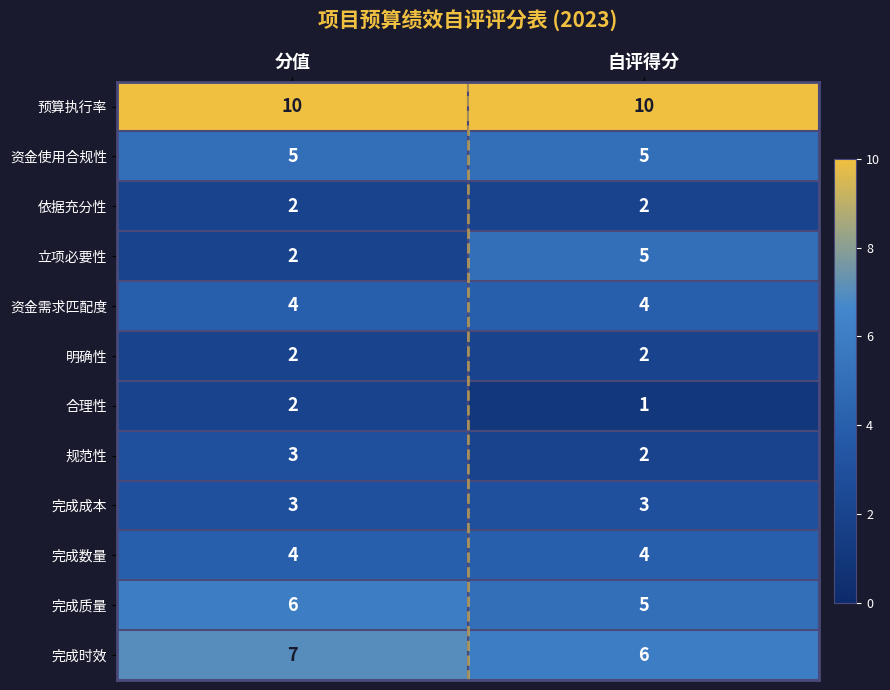

Reading right to left, extract all data points from this chart.

预算执行率: 10	10
资金使用合规性: 5	5
依据充分性: 2	2
立项必要性: 5	2
资金需求匹配度: 4	4
明确性: 2	2
合理性: 1	2
规范性: 2	3
完成成本: 3	3
完成数量: 4	4
完成质量: 5	6
完成时效: 6	7